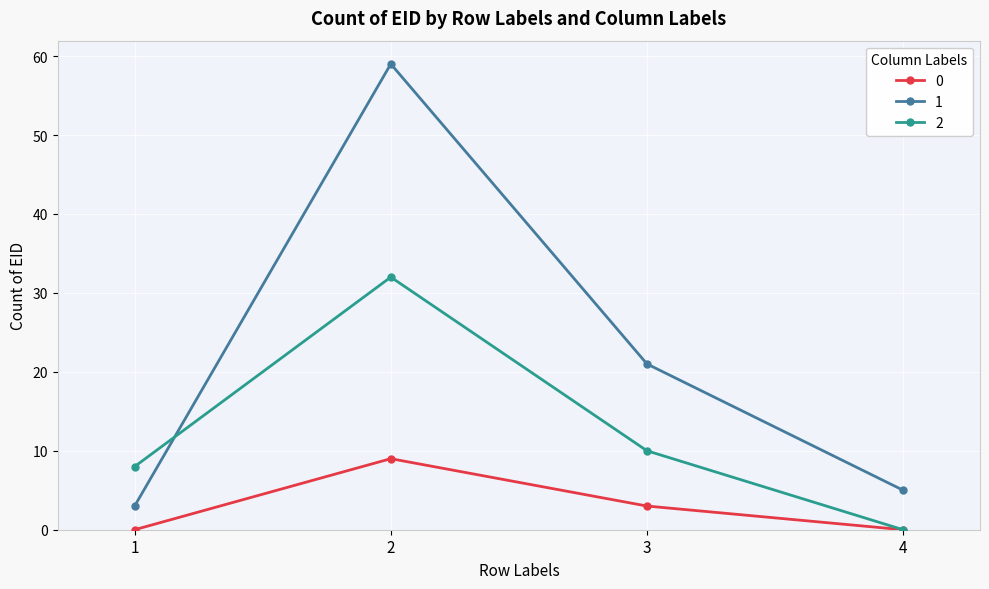

How many interior local peaks does the 0 series have?

1